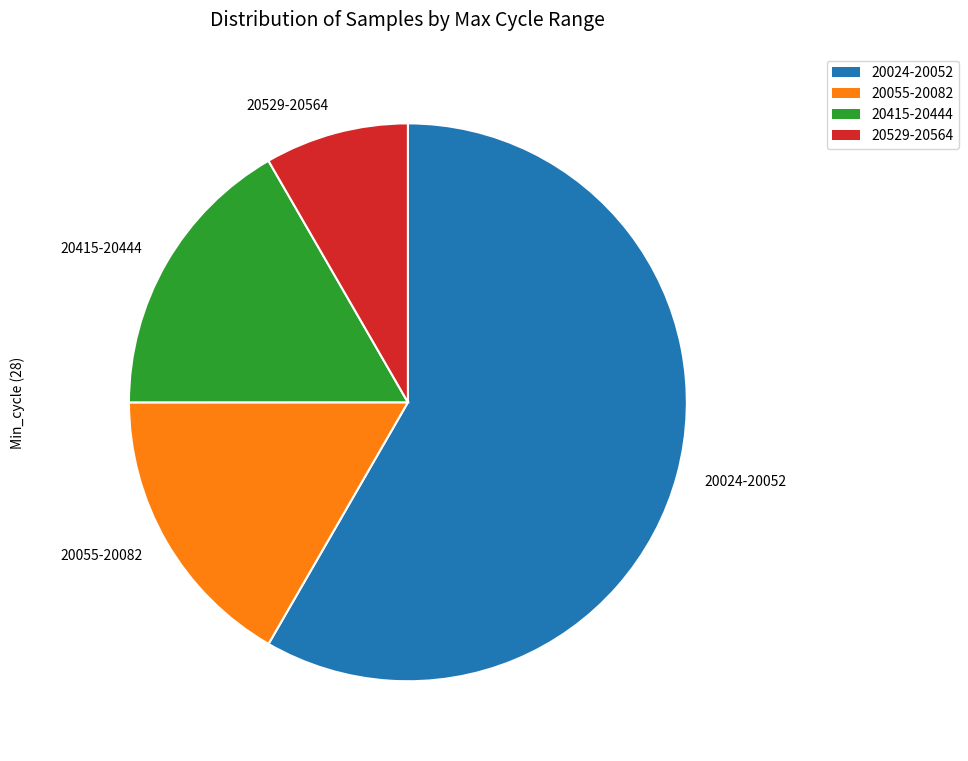

What is the ratio of the value at 20024-20052 to the value at 20415-20444?

3.5